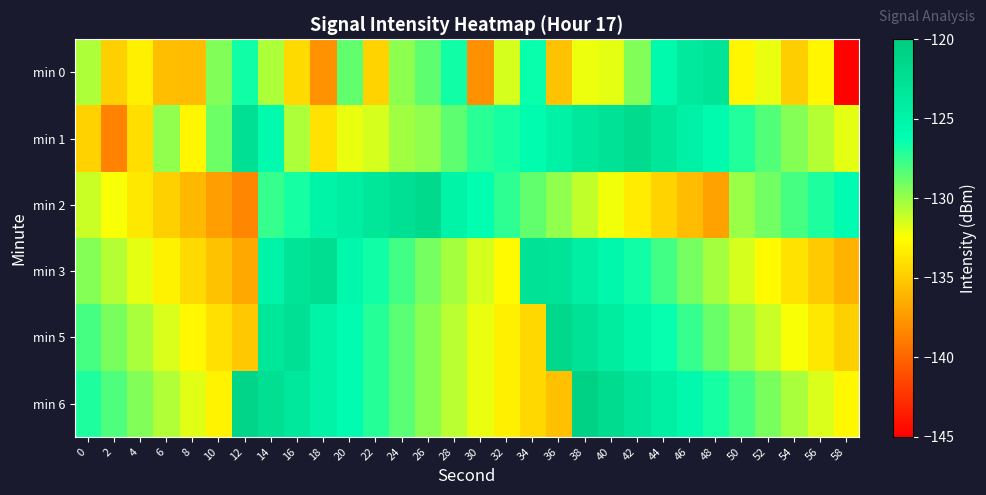

List the series in order of their peak value, highest first.

min 6, min 5, min 2, min 1, min 3, min 0